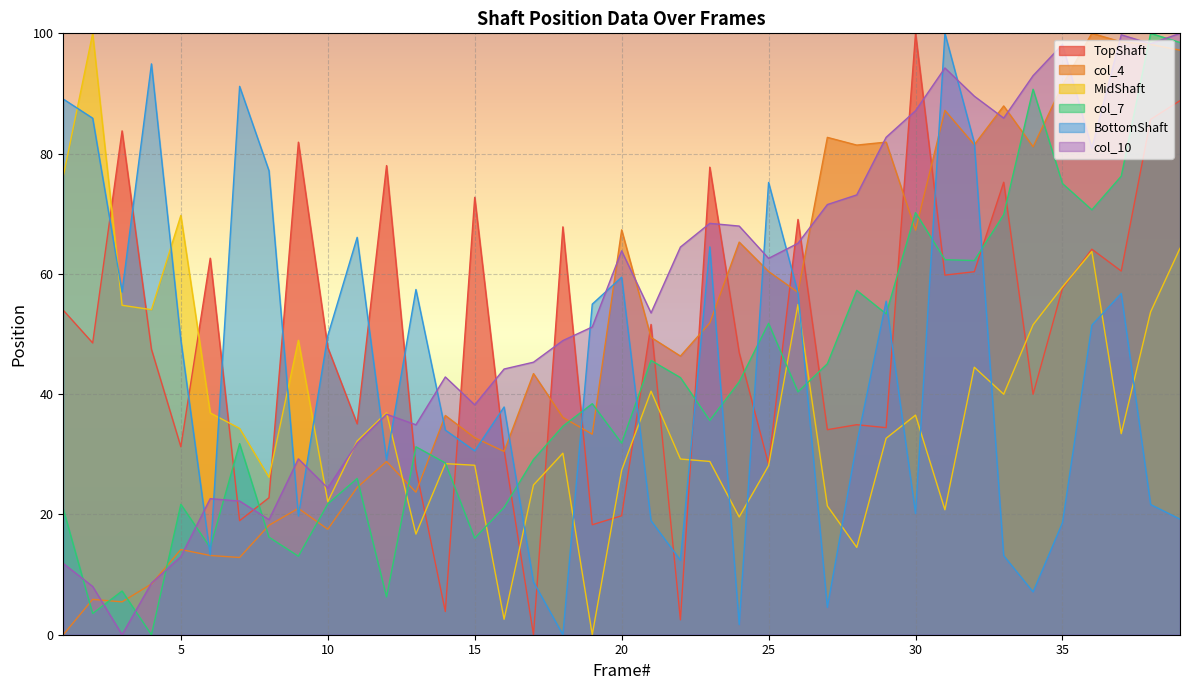

What is the value of the col_4 point at the 24th from the left?

65.3